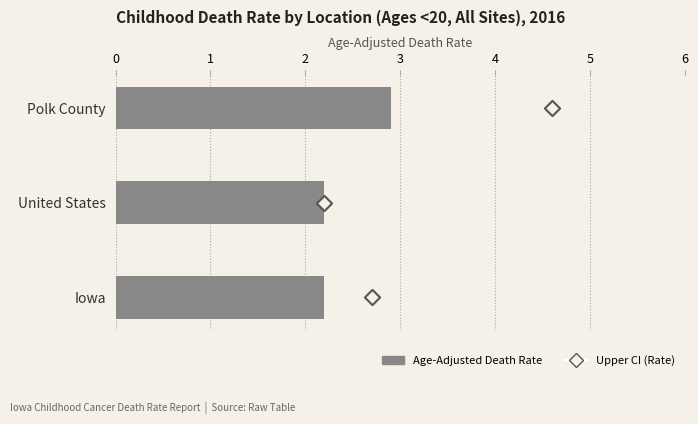

Which series contains the lowest Y value?

Upper CI (Rate)